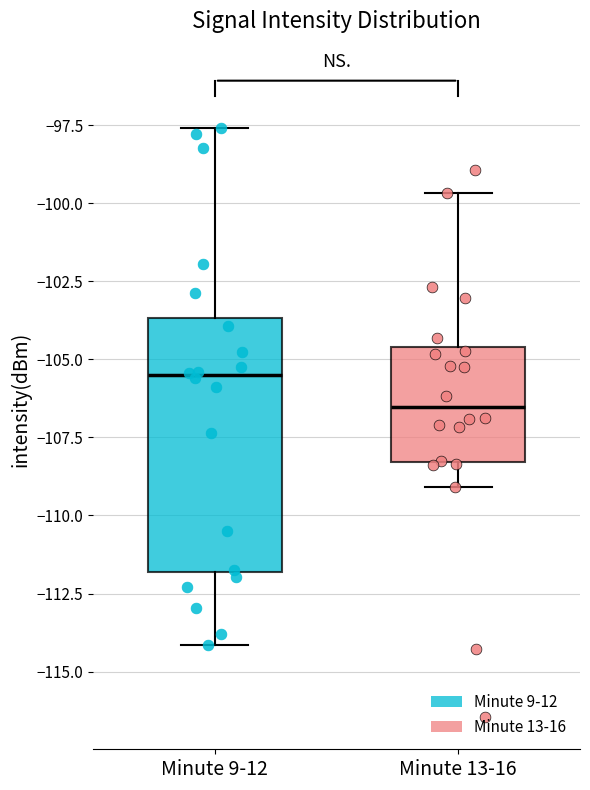

Reading left to right, read every box against the y-axis: the position of its median line, the range the box covers, and the ends of its whiskers. The values are not printed on the chart, so give them approximately, as read against the axis.

Minute 9-12: median -105.5, box -112.0 to -103.5, whiskers -114.0 to -97.5
Minute 13-16: median -106.5, box -108.5 to -104.5, whiskers -109.0 to -99.5